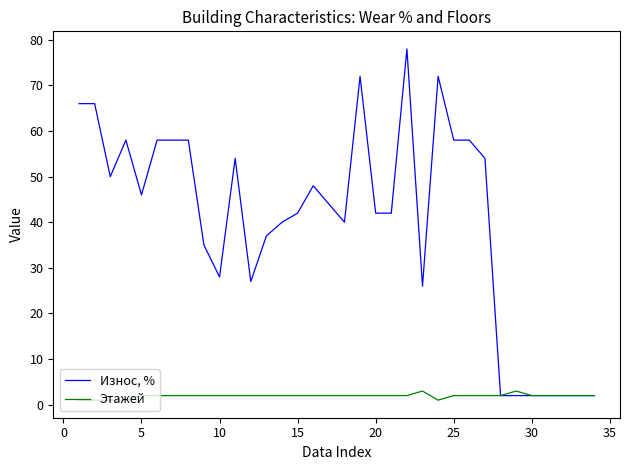

Which series has the widest spread of values?

Износ, %